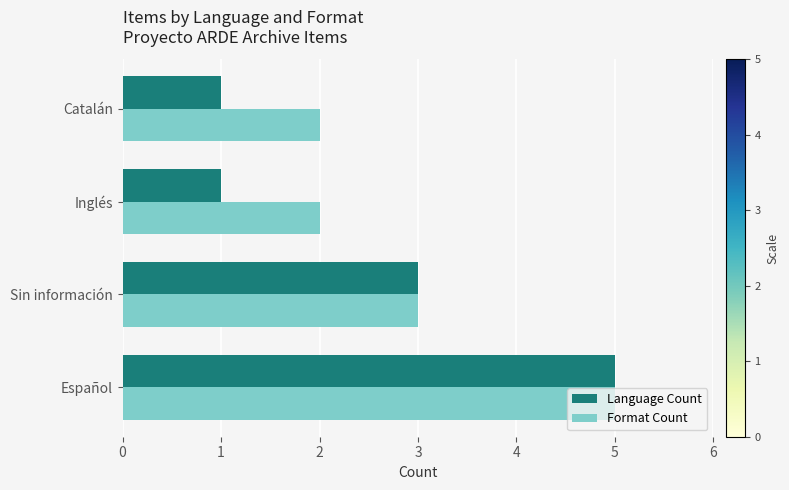

What is the difference between the maximum and minimum values in the Language Count series?

4